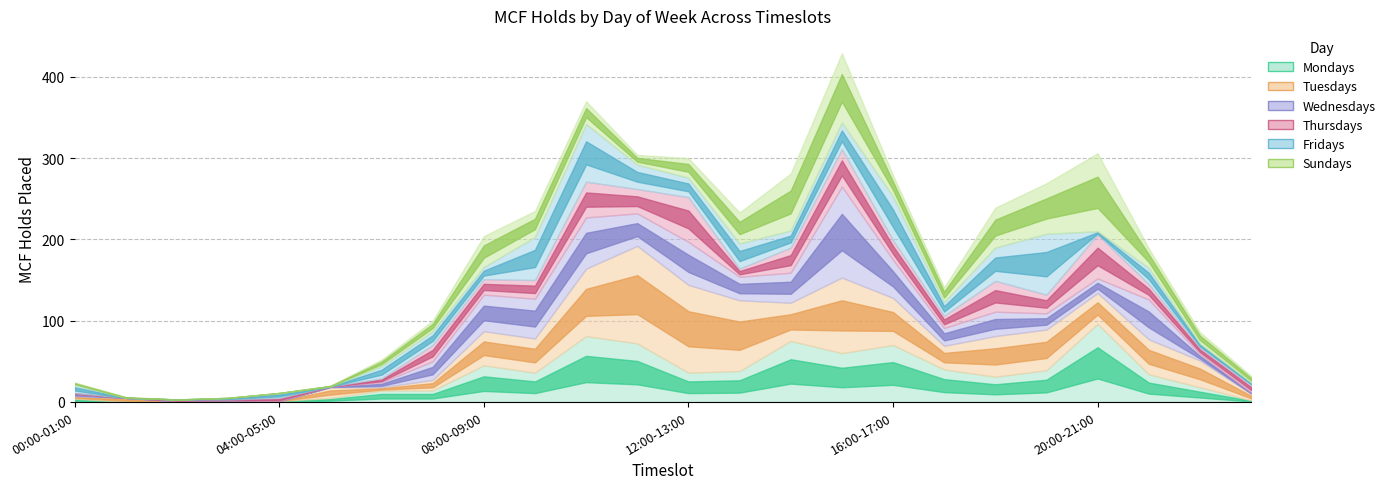

Which label corresponds to the smallest value in the chart?

01:00-02:00